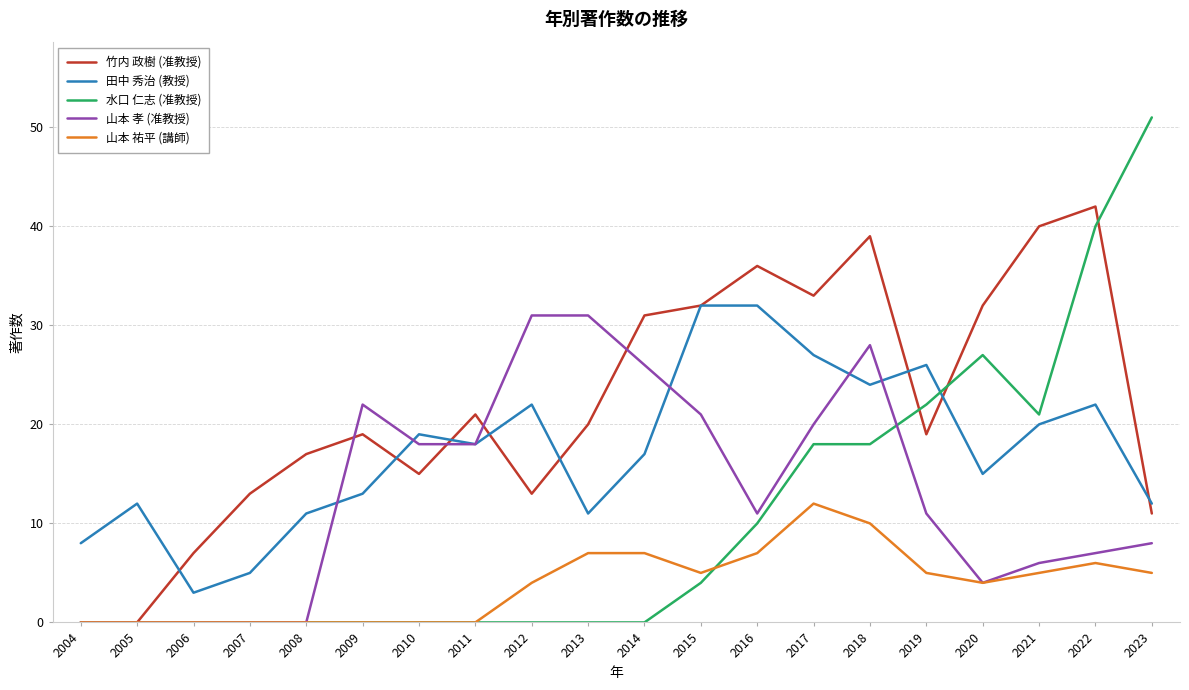

At how many categories does at least one series exceed 37?

4